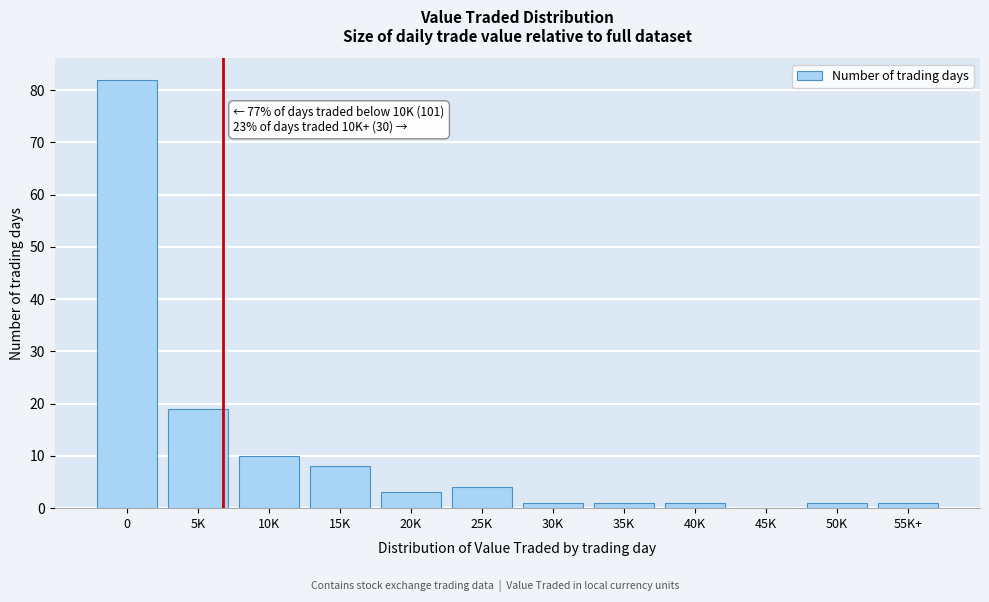

Reading left to right, what are all the values shown in this chart?

0=82	5K=19	10K=10	15K=8	20K=3	25K=4	30K=1	35K=1	40K=1	45K=0	50K=1	55K+=1